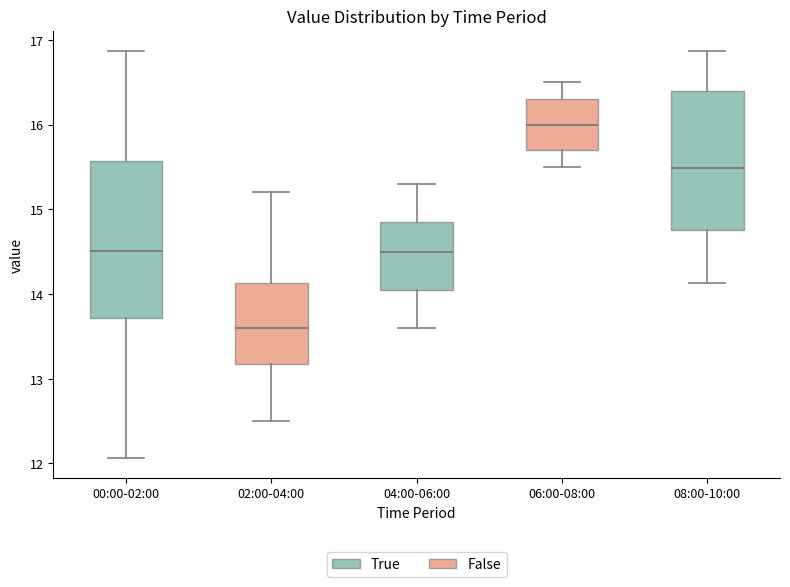

Comparing the boxes themselves (not the whiskers), which one is the tallest?

00:00-02:00